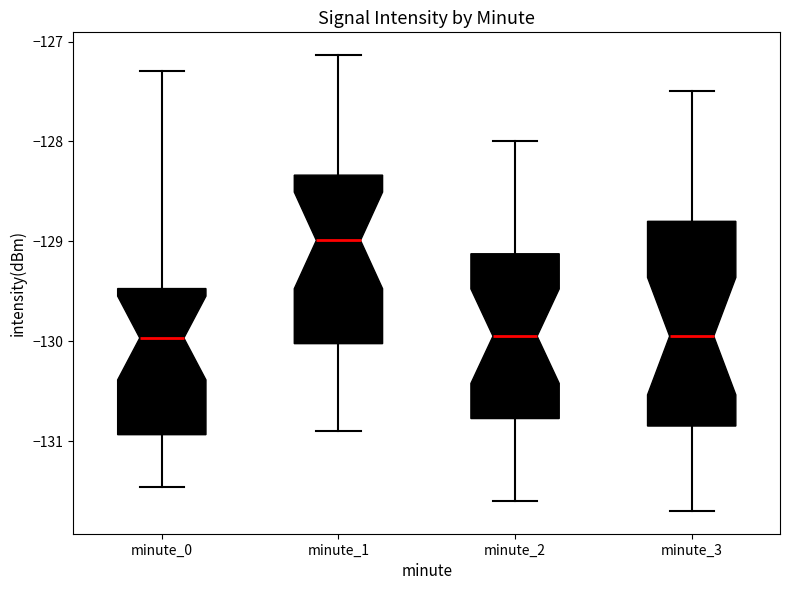

Reading left to right, transcribe this box plot: for each box, give where its median line is, the range the box spans, and where its two whiskers end, as read against the y-axis. The values are not printed on the chart, so give them approximately, as read against the axis.

minute_0: median -130.0, box -130.9 to -129.5, whiskers -131.5 to -127.3
minute_1: median -129.0, box -130.0 to -128.3, whiskers -130.9 to -127.1
minute_2: median -129.9, box -130.8 to -129.1, whiskers -131.6 to -128.0
minute_3: median -129.9, box -130.8 to -128.8, whiskers -131.7 to -127.5